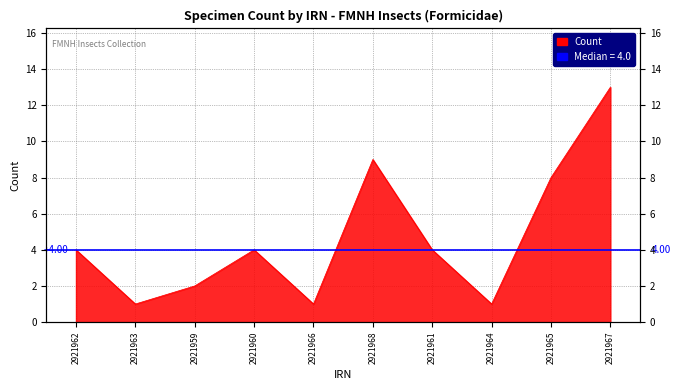

The value at 2921968 is 9. True or false?

True